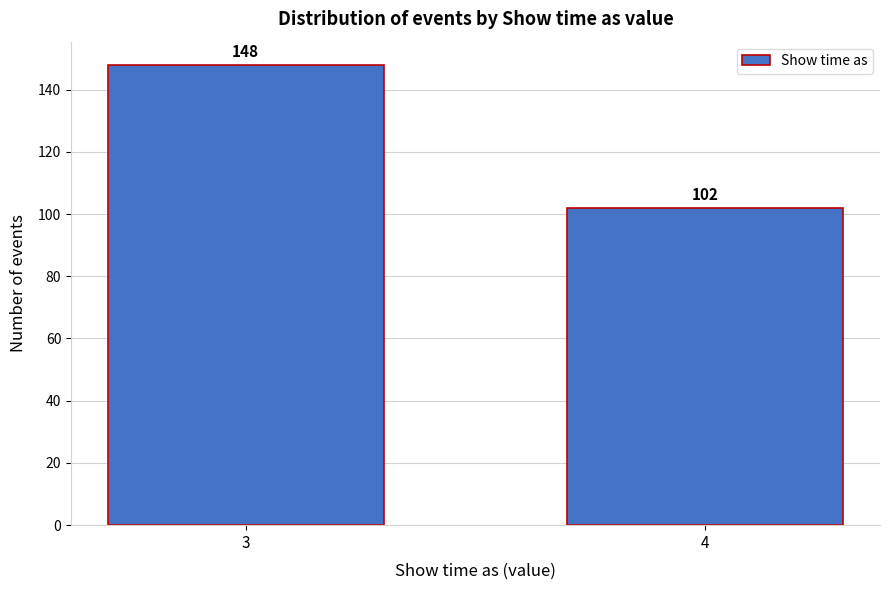

Reading right to left, transcribe all the data shown in this chart.

102	148